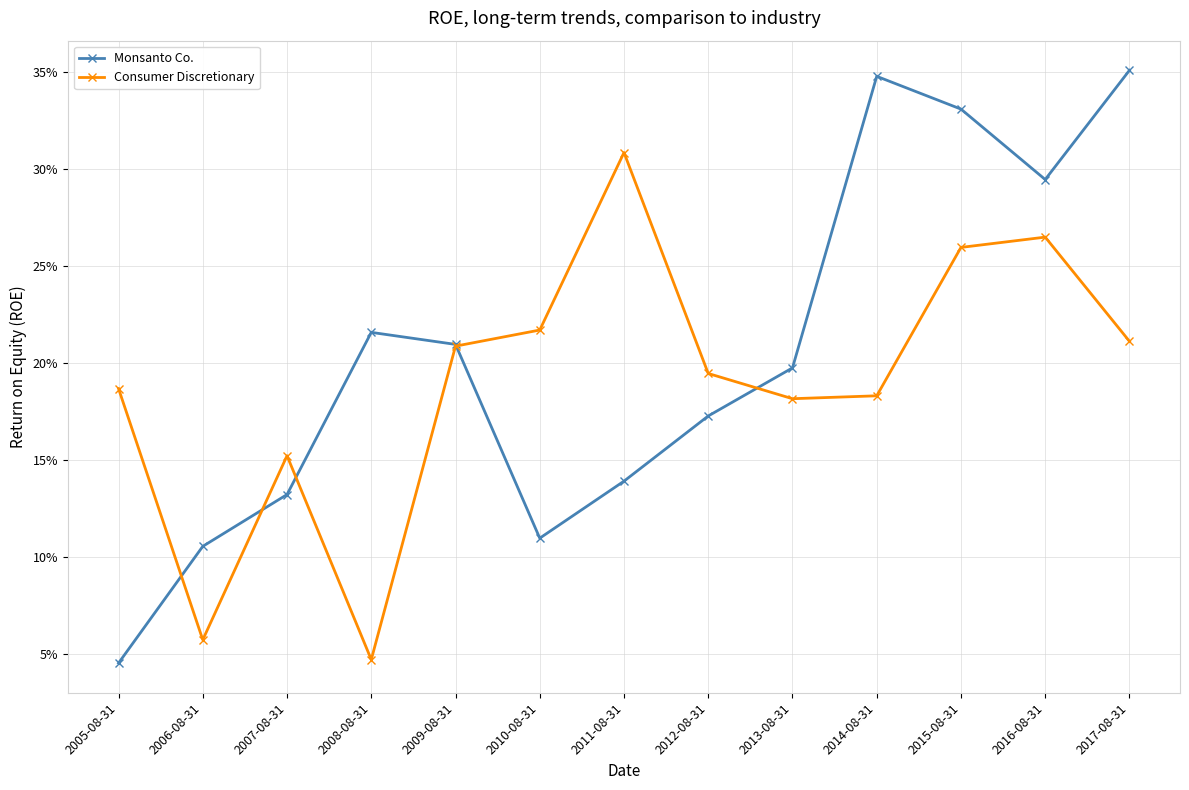

At which label is Consumer Discretionary closest to 0?

2008-08-31